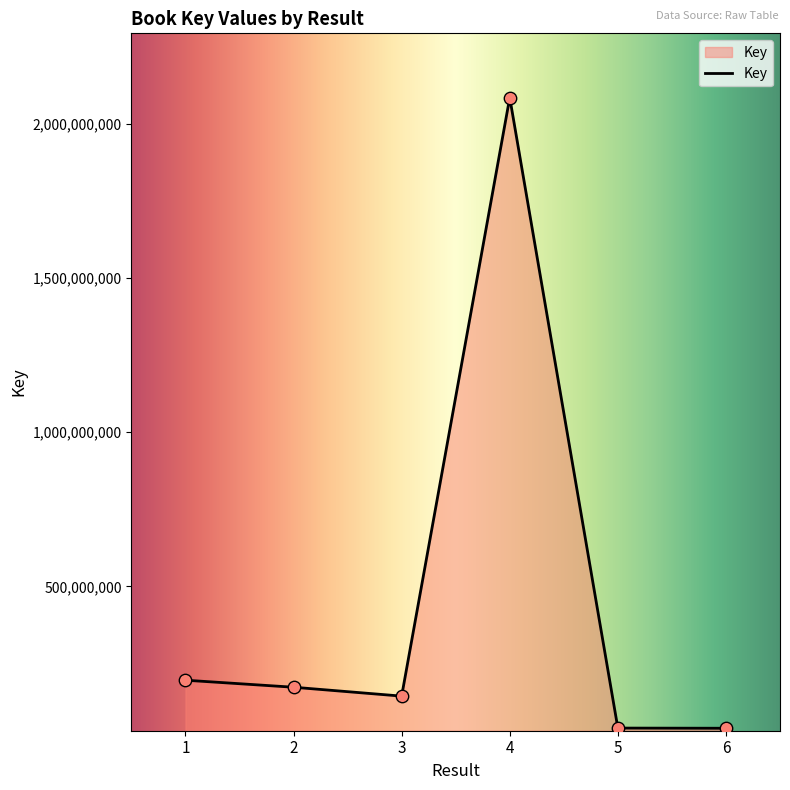

What is the change in value from 5 to 6?

-570829